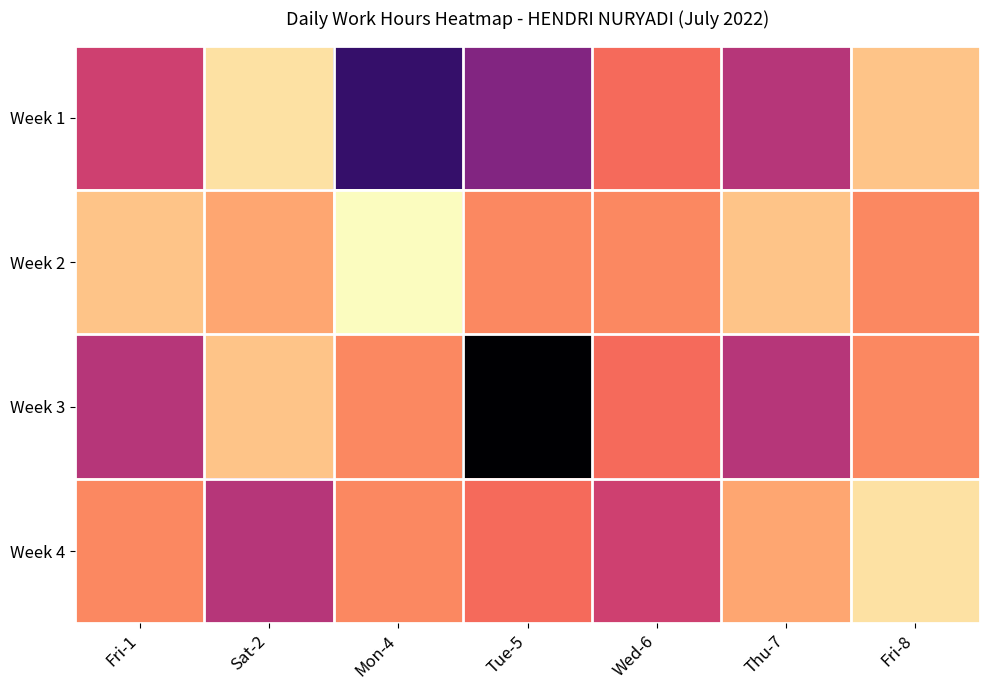

What is the greatest value displayed?

11.4